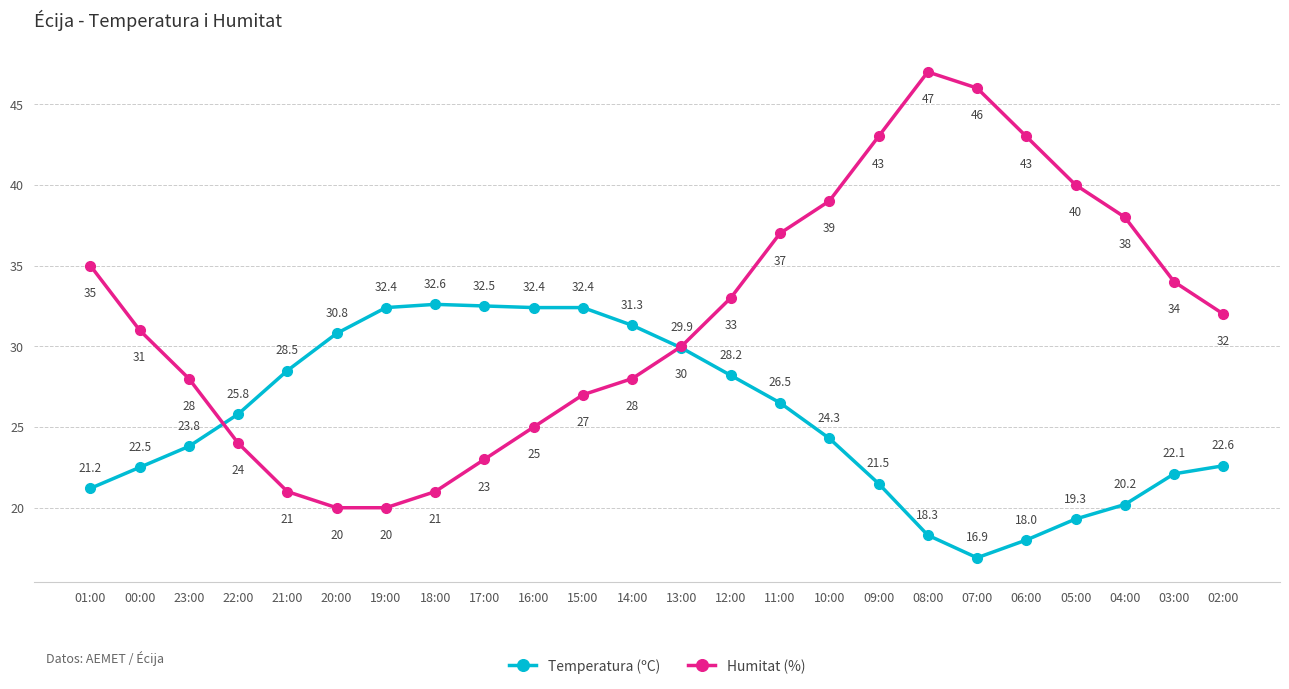

Which series has the widest spread of values?

Humitat (%)